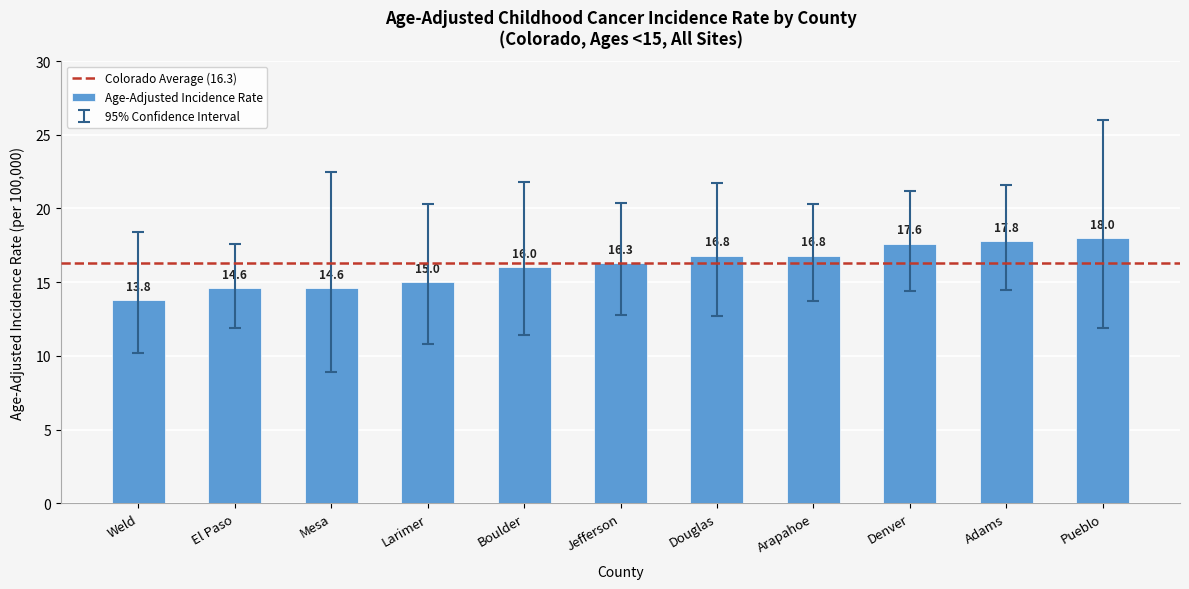

What is the smallest value displayed?

13.8